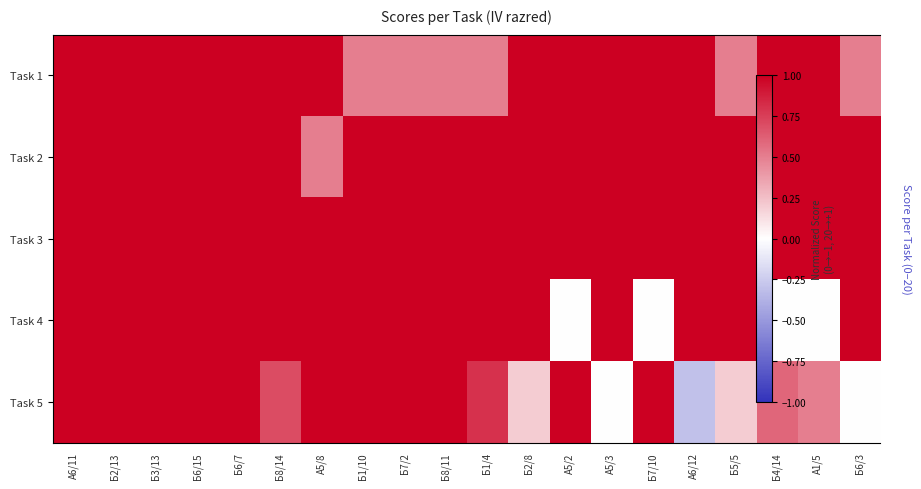

The value of Task 4 at Б5/5 is 1.0. True or false?

True